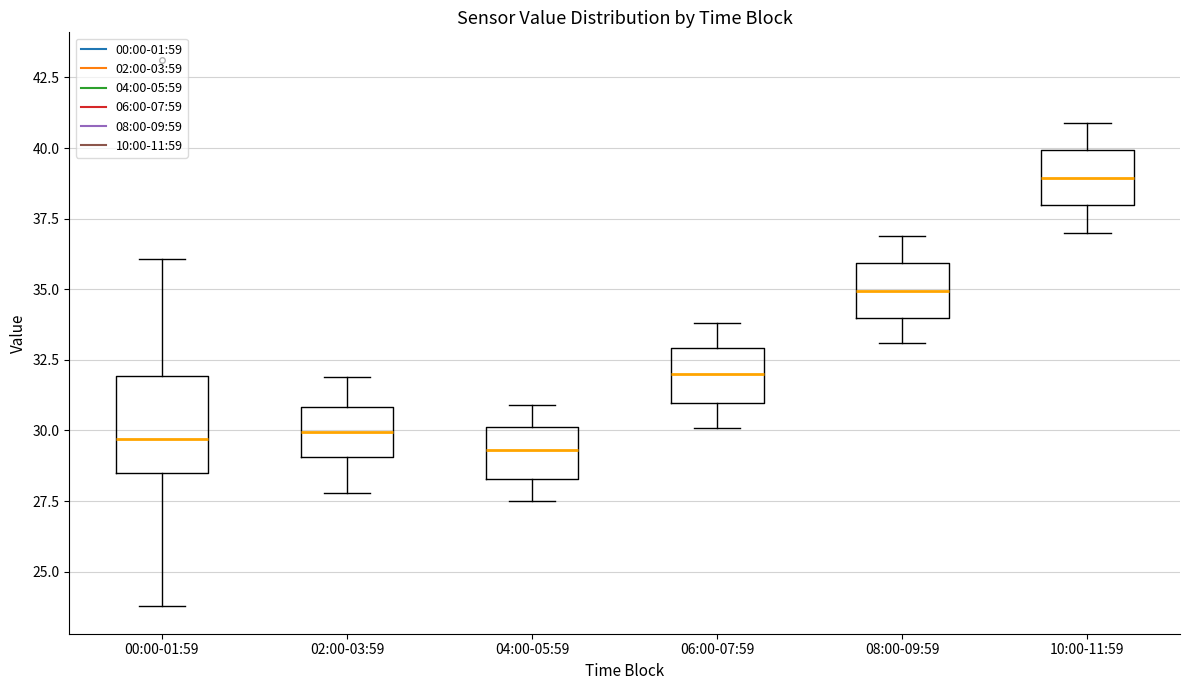

Reading left to right, transcribe this box plot: for each box, give where its median line is, the range the box spans, and where its two whiskers end, as read against the y-axis. The values are not printed on the chart, so give them approximately, as read against the axis.

00:00-01:59: median 29.5, box 28.5 to 32.0, whiskers 24.0 to 36.0
02:00-03:59: median 30.0, box 29.0 to 31.0, whiskers 28.0 to 32.0
04:00-05:59: median 29.5, box 28.5 to 30.0, whiskers 27.5 to 31.0
06:00-07:59: median 32.0, box 31.0 to 33.0, whiskers 30.0 to 34.0
08:00-09:59: median 35.0, box 34.0 to 36.0, whiskers 33.0 to 37.0
10:00-11:59: median 39.0, box 38.0 to 40.0, whiskers 37.0 to 41.0